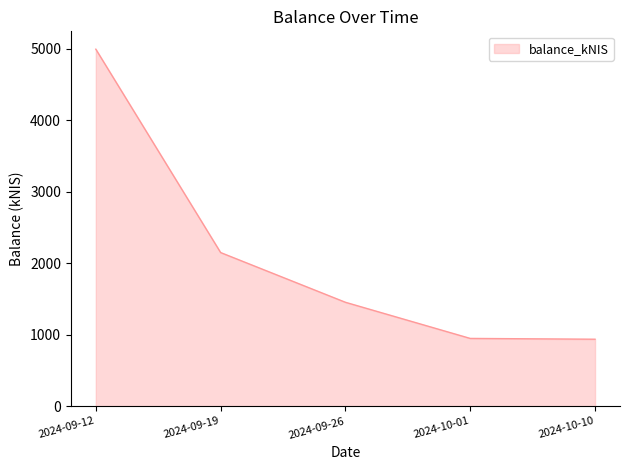

Where is the data nearest to the value 2966?

2024-09-19